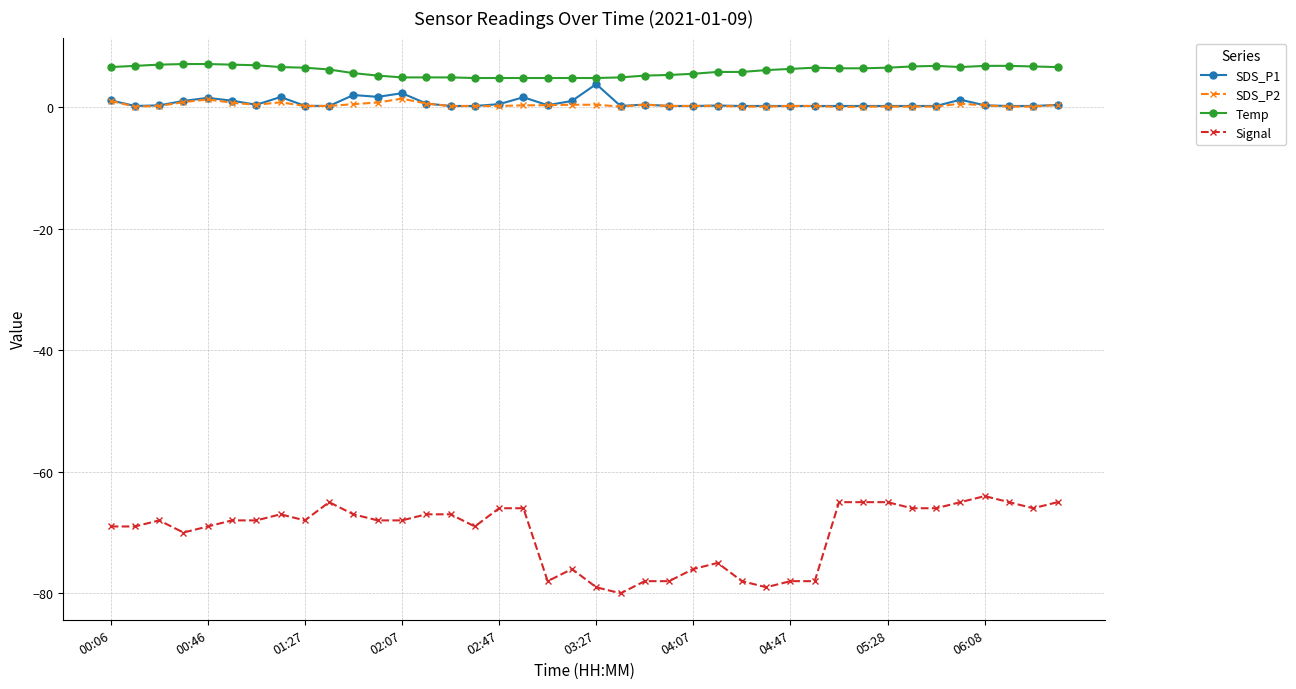

What is the maximum value shown in the chart?

7.1